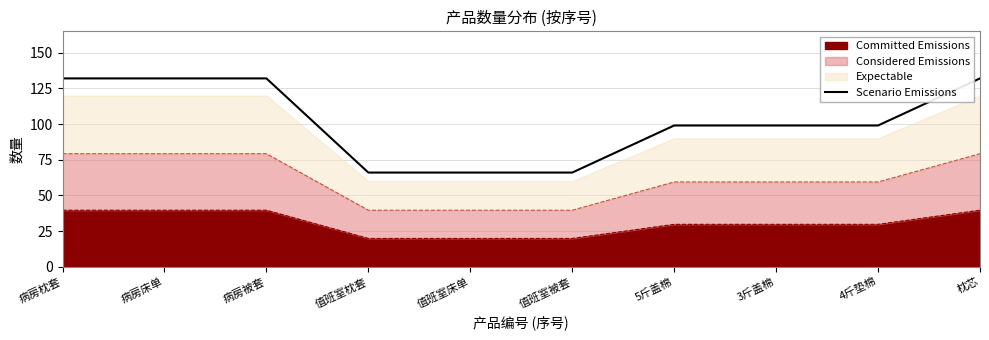

Reading left to right, extract all data points from this chart.

132.0	132.0	132.0	66.0	66.0	66.0	99.0	99.0	99.0	132.0